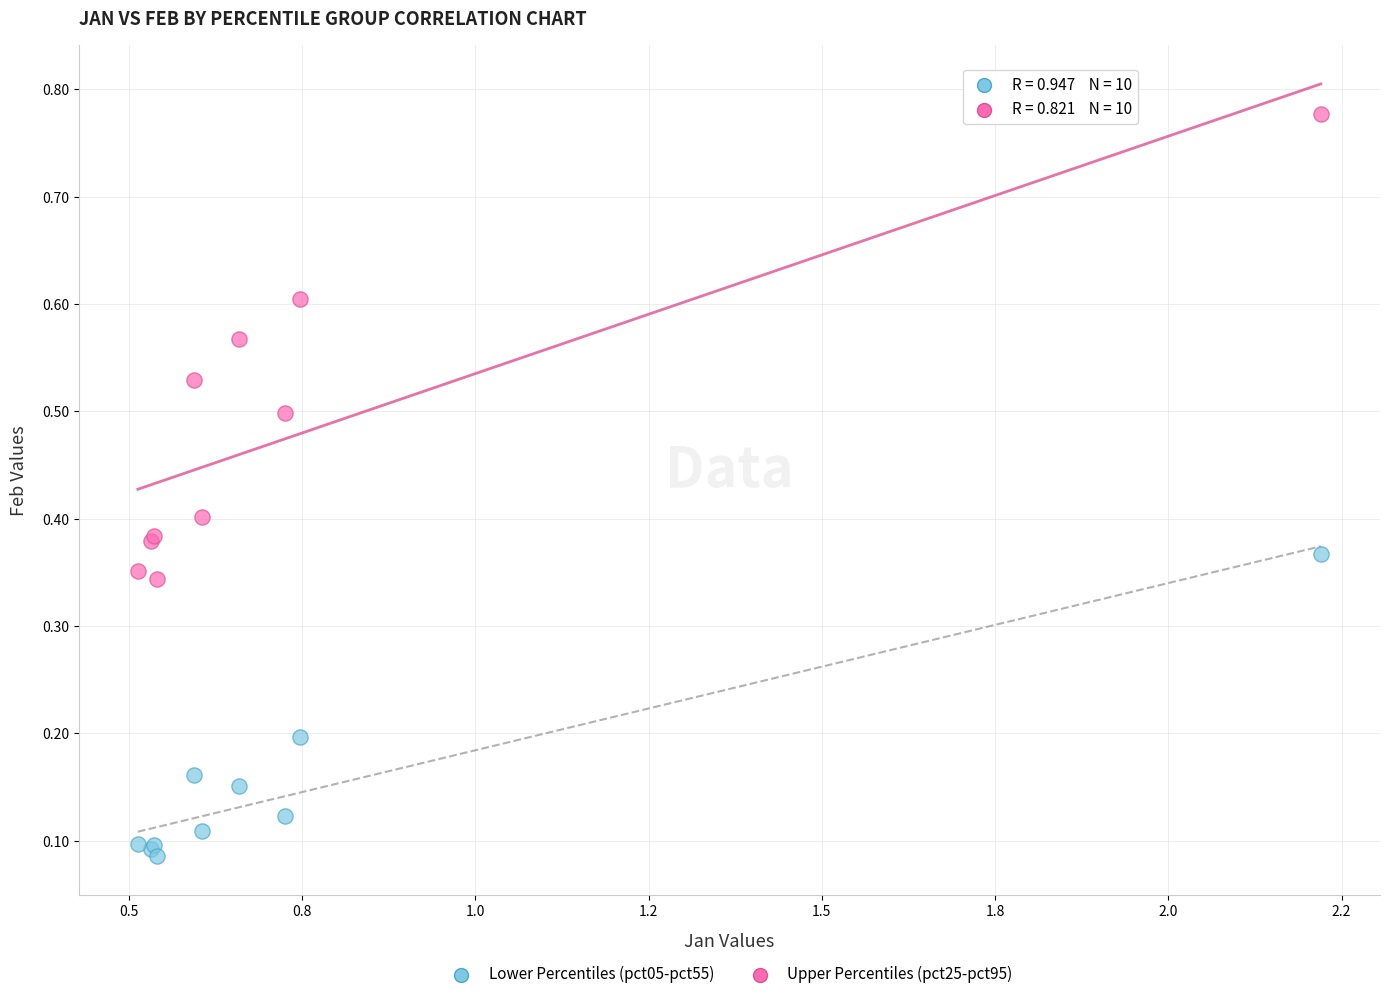

What is the X range (max minus min) for the scatter plot?

1.7